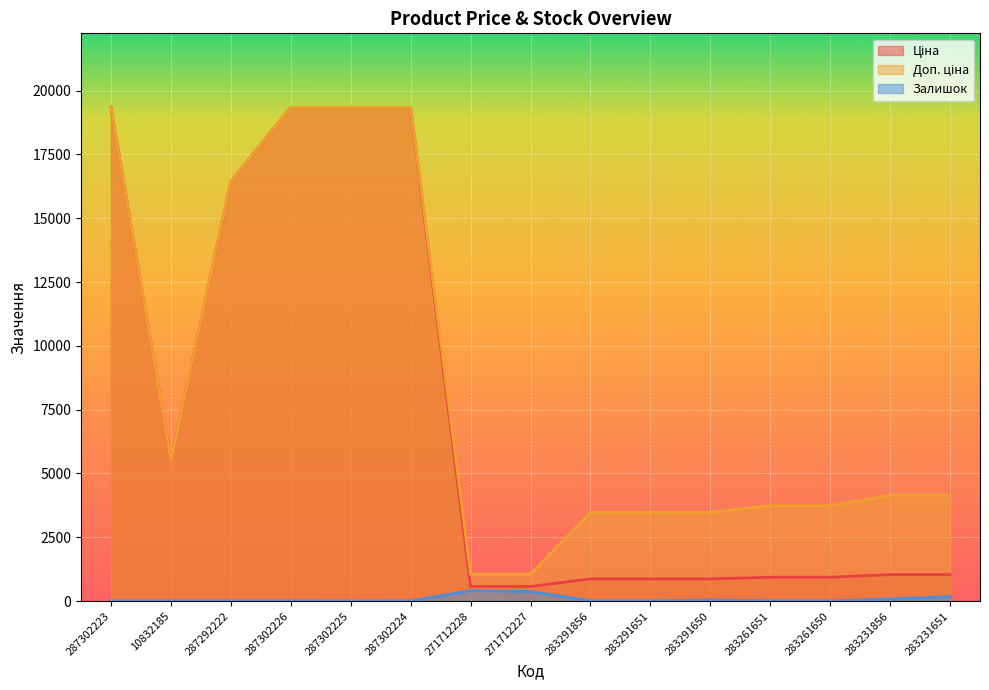

Is it true that Ціна equals 33306.8 at 287302224?

False